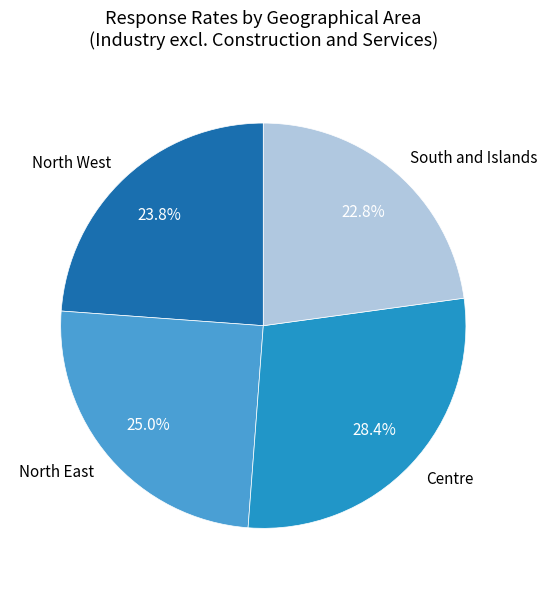

To the nearest percent, what percentage of the pie is North East?

25%